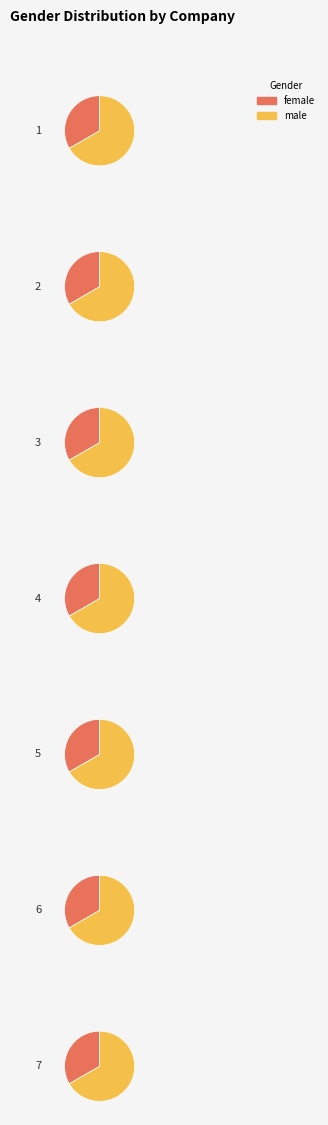

At 5, list the series in order from smallest to largest.

female, male